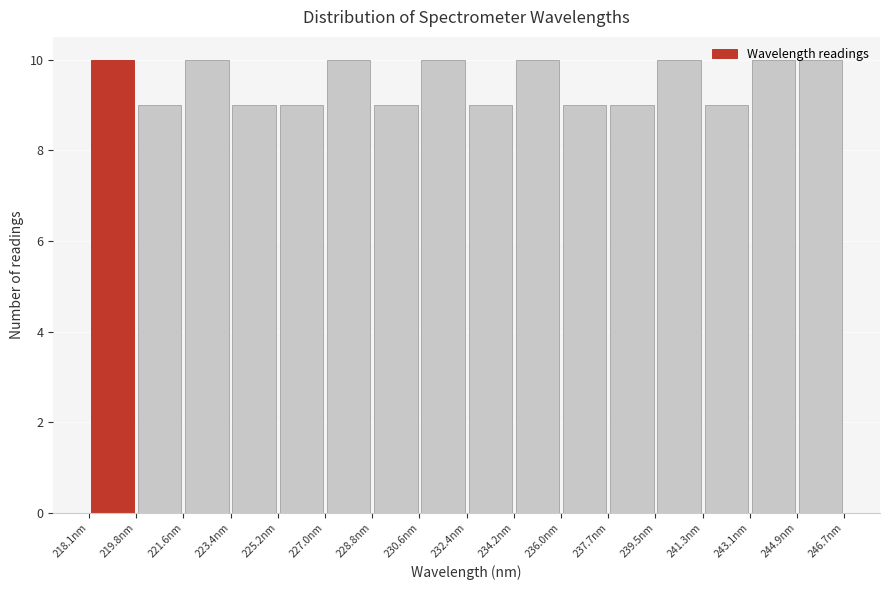

What is the height of the bar covering 230.6 to 232.4 on the x-axis? Neither the bar edges nor the heights are printed on the chart, so give them approximately, as read against the axes.

10